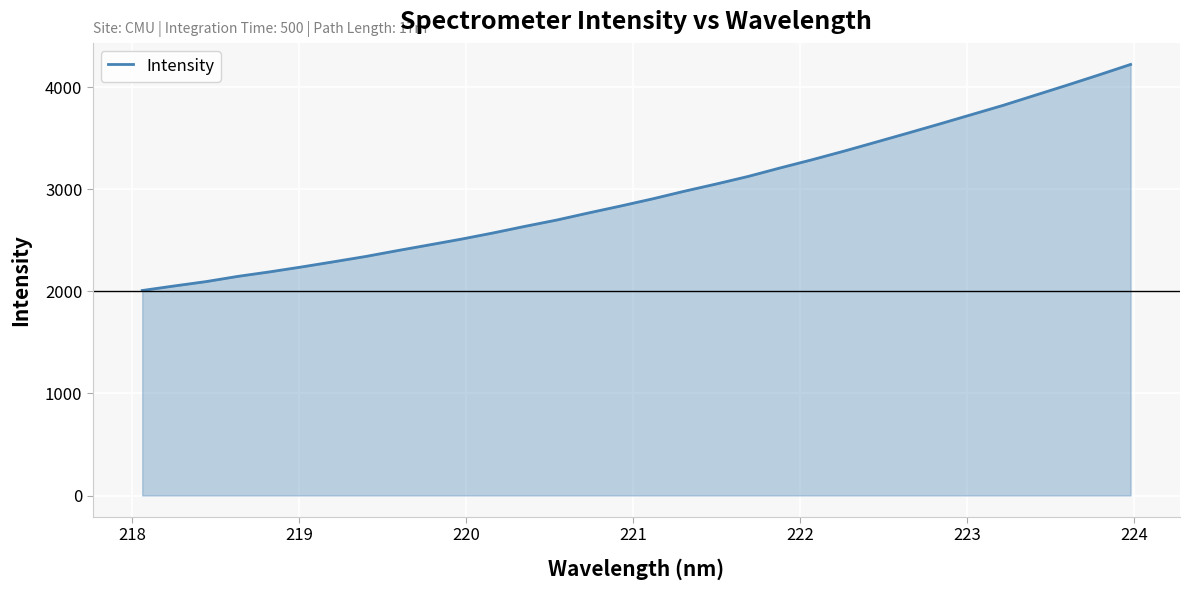

How many distinct data groups are displayed?

1